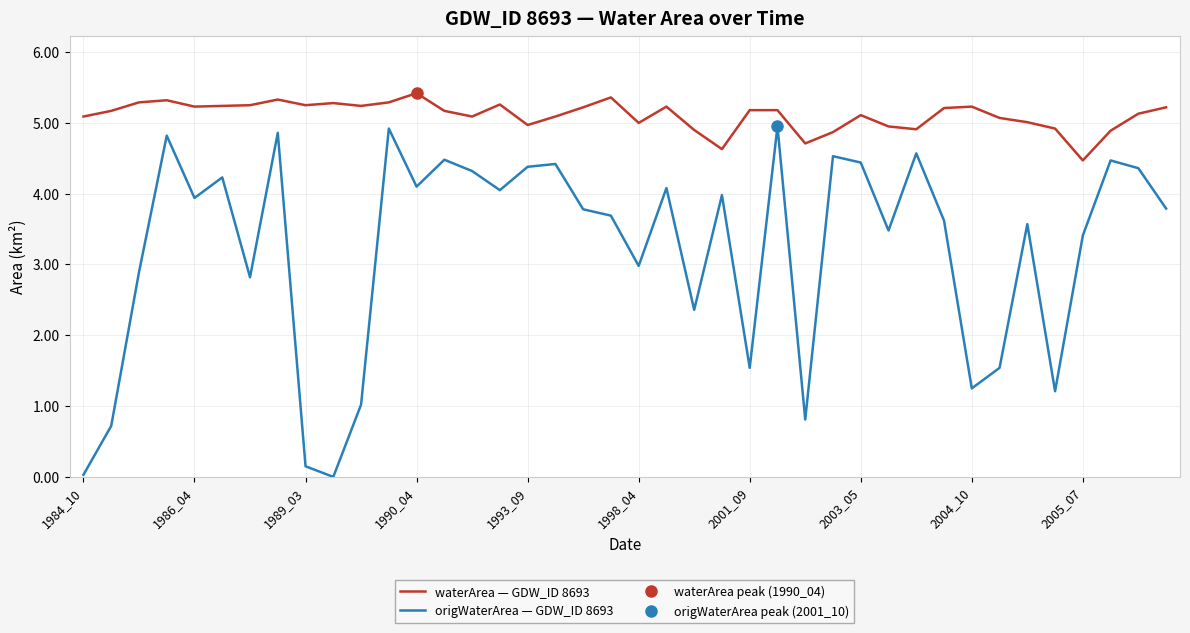

The value of origWaterArea — GDW_ID 8693 at 1986_04 is 3.9. True or false?

True